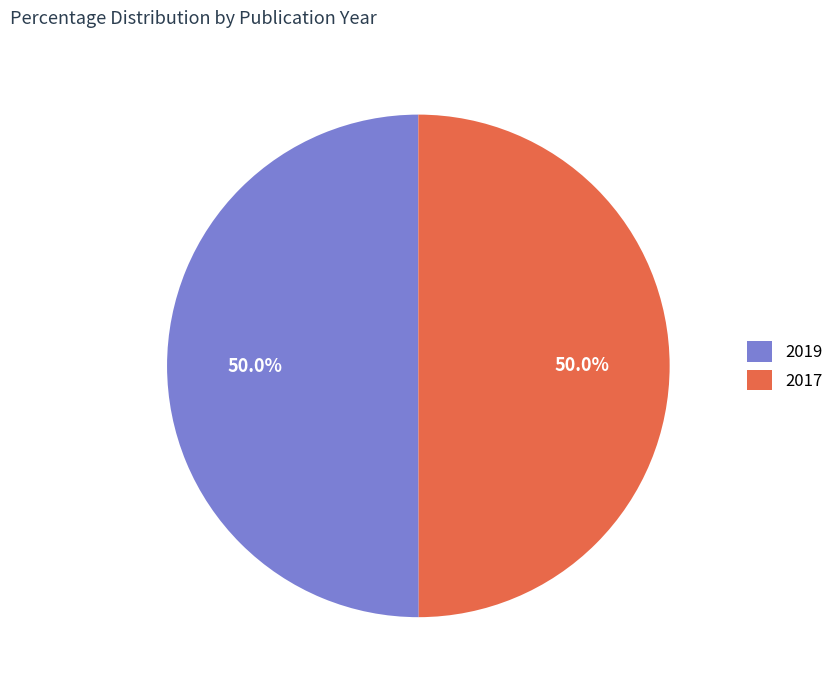

Approximately how many times larger is the value at 2017 compared to 2019?

1.0